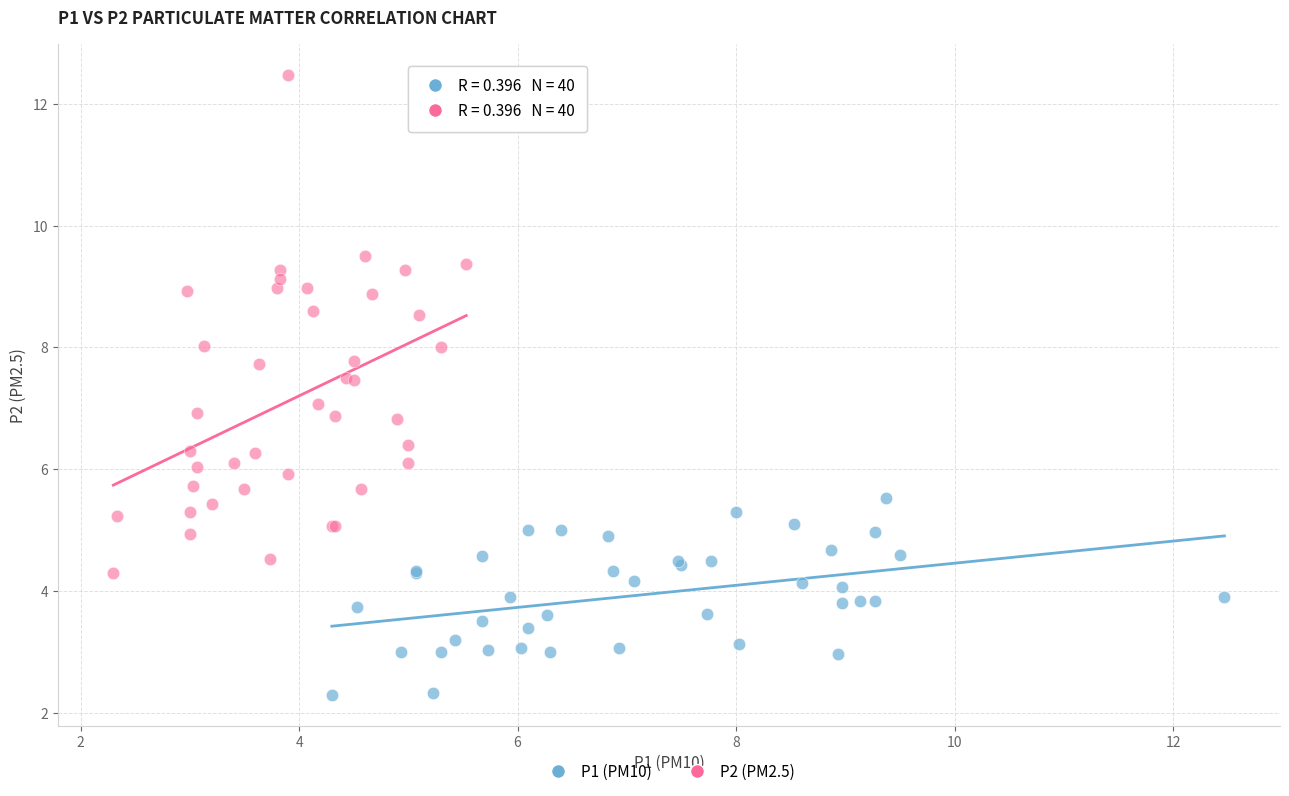

Which series reaches the maximum Y coordinate?

P2 (PM2.5)